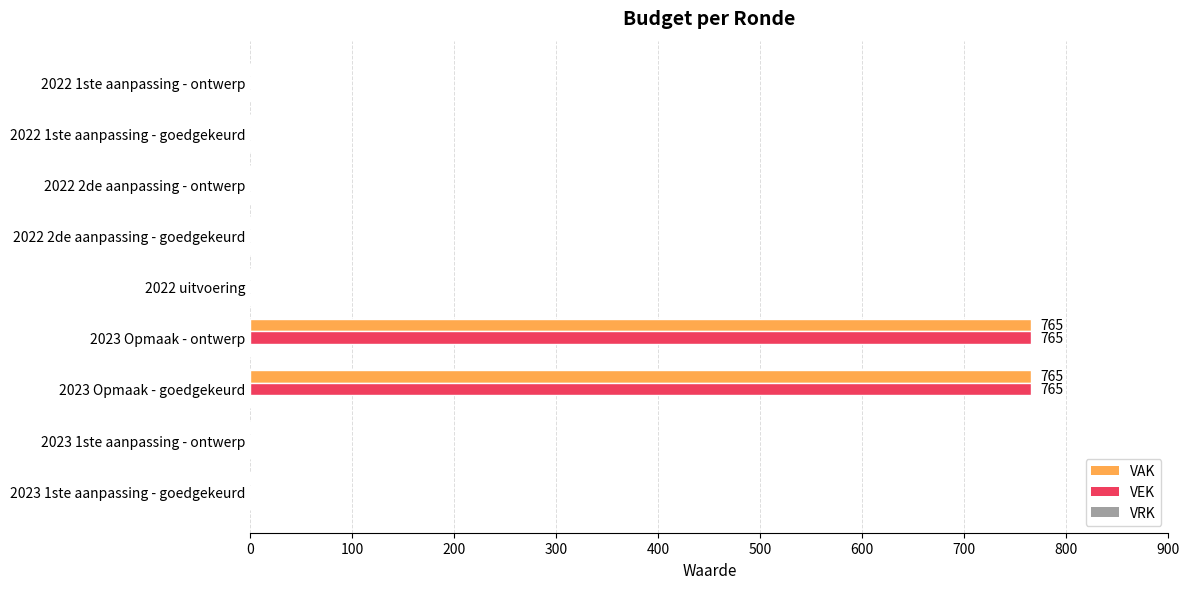

The VAK series shows -462 at 2022 uitvoering. True or false?

False